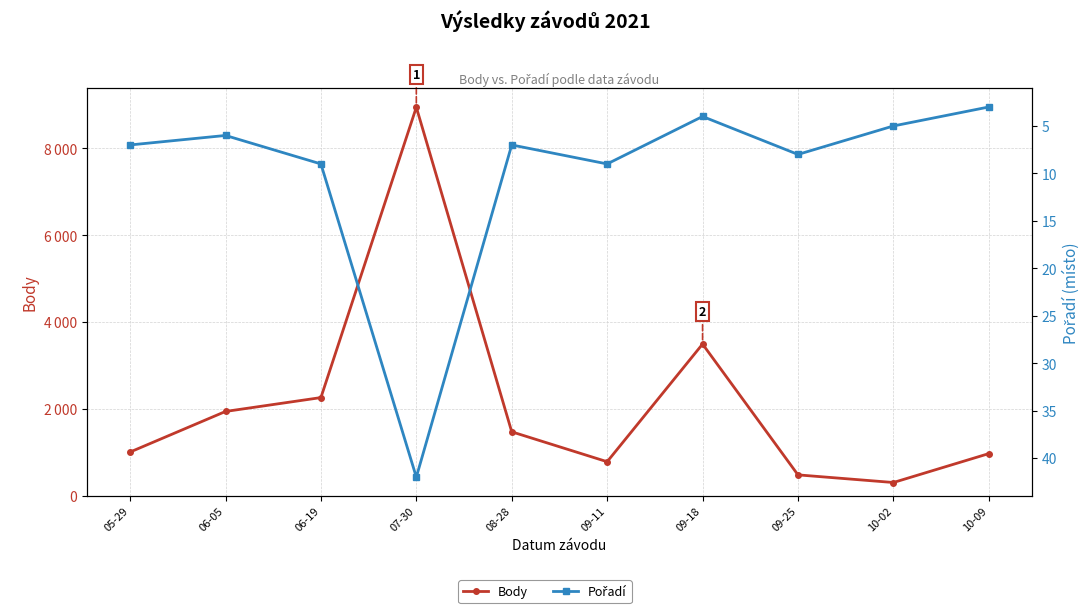

What is the sum of all Pořadí values?

100